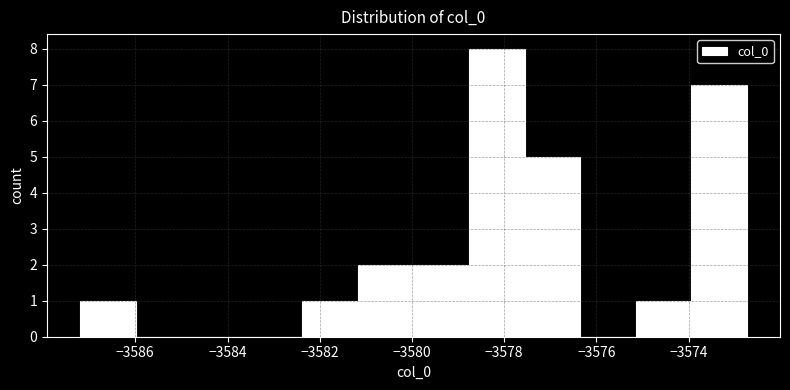

Over which range of the x-axis is the bar tallest?

-3578.8 to -3577.6